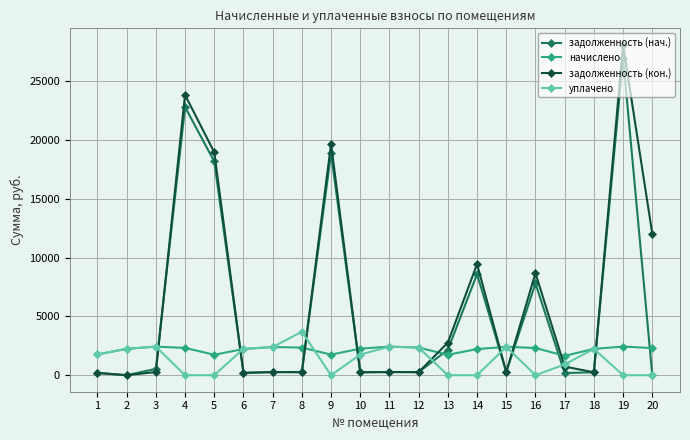

Rank the series by their average value, from lowest to highest.

уплачено, начислено, задолженность (нач.), задолженность (кон.)